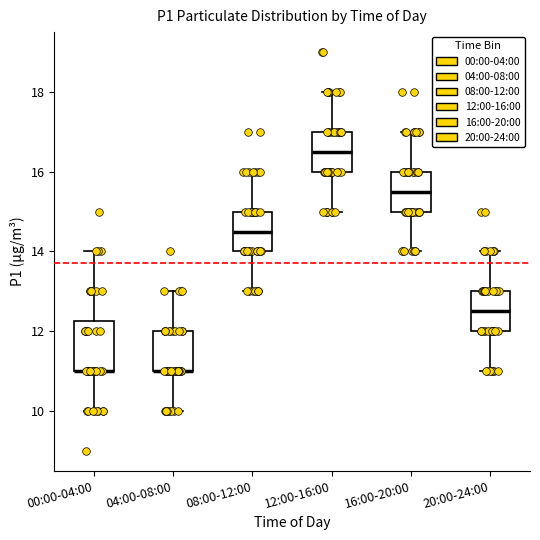

Which box is the tallest, from its lower edge to its upper edge?

00:00-04:00